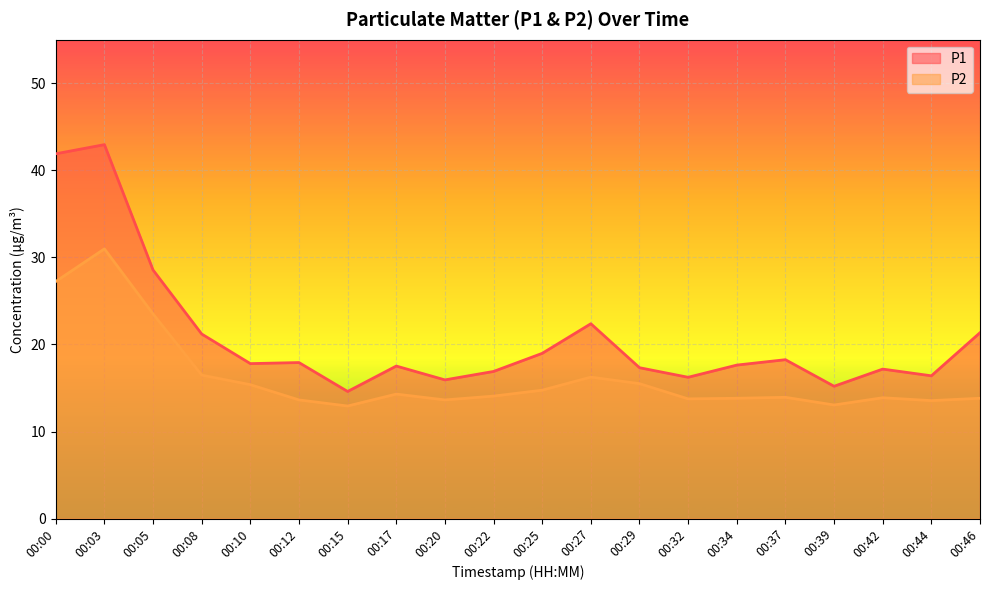

At how many categories does at least one series exceed 18?

8